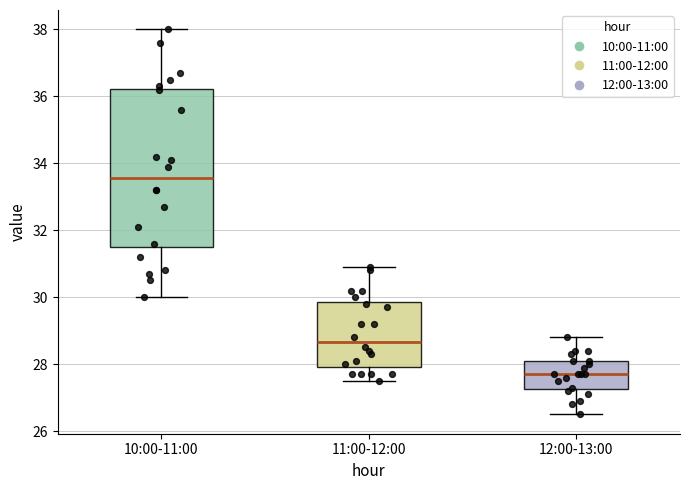

Comparing the boxes themselves (not the whiskers), which one is the tallest?

10:00-11:00